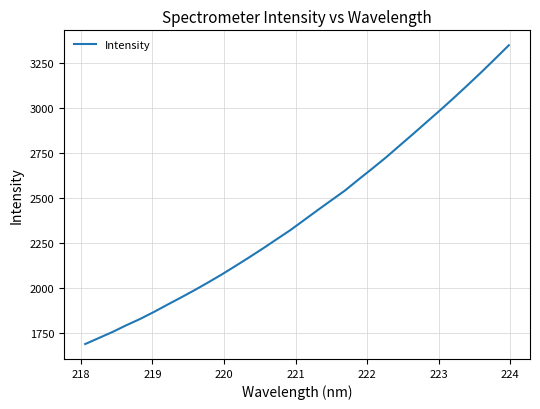

What is the minimum value shown in the chart?

1687.8